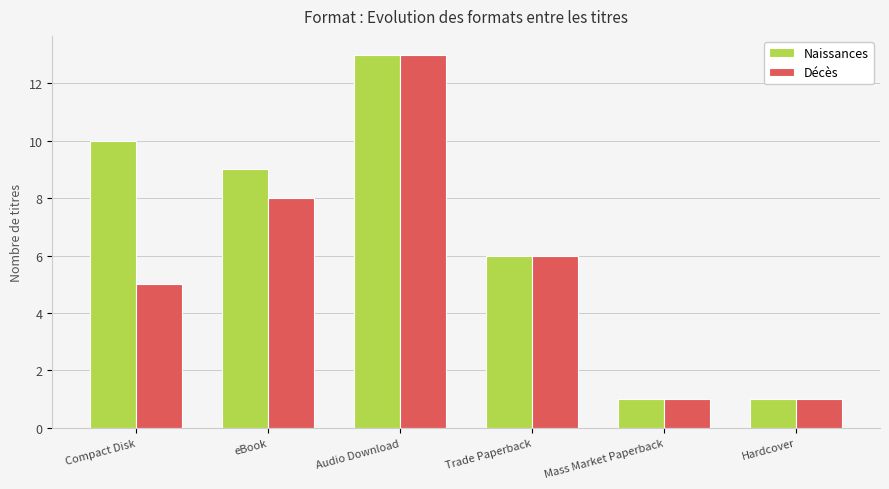

Rank the series at Compact Disk from lowest to highest value.

Décès, Naissances